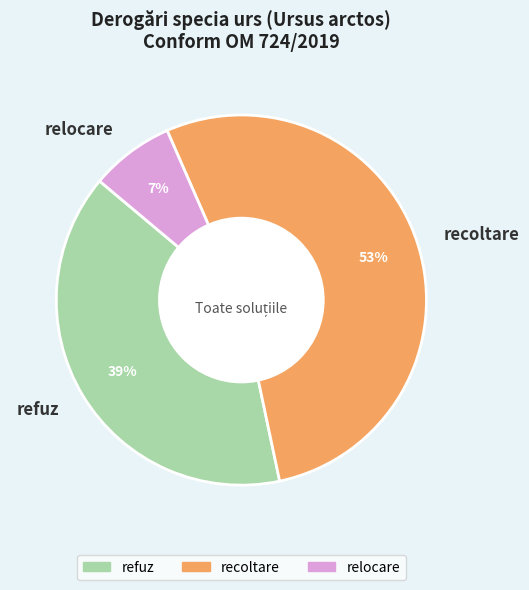

Which slice is the smallest?

relocare